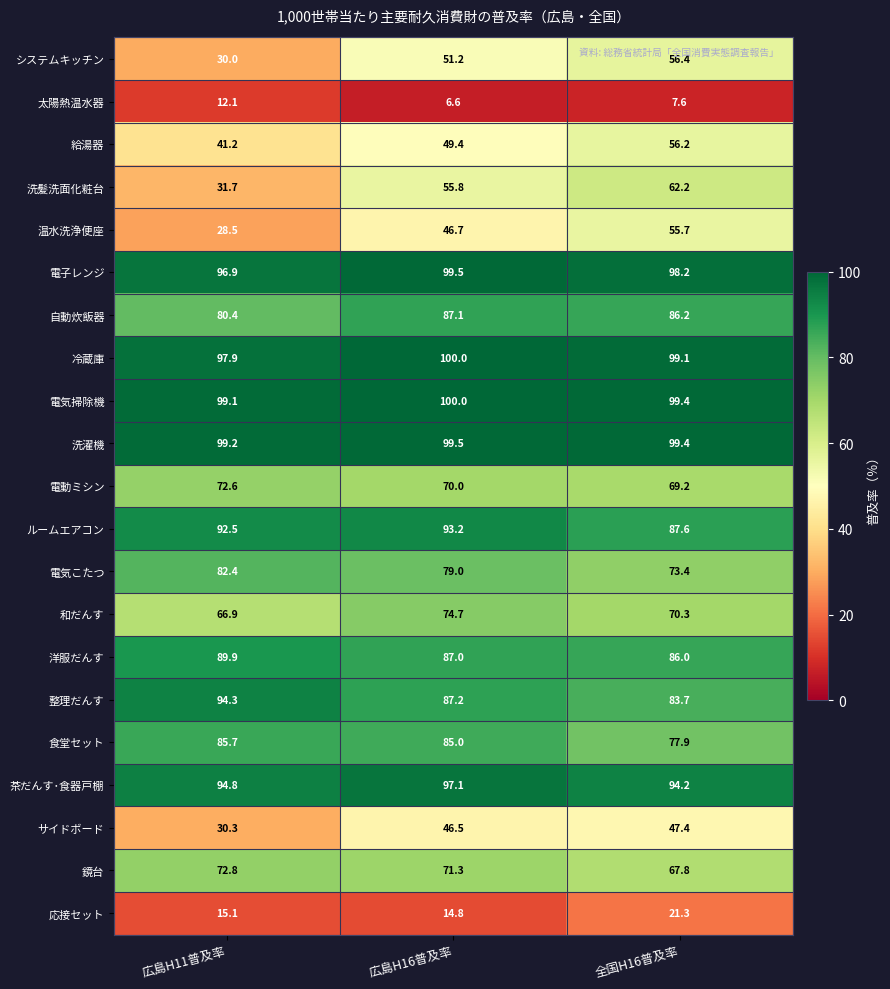

At which category does the chart reach its minimum across all series?

広島H16普及率